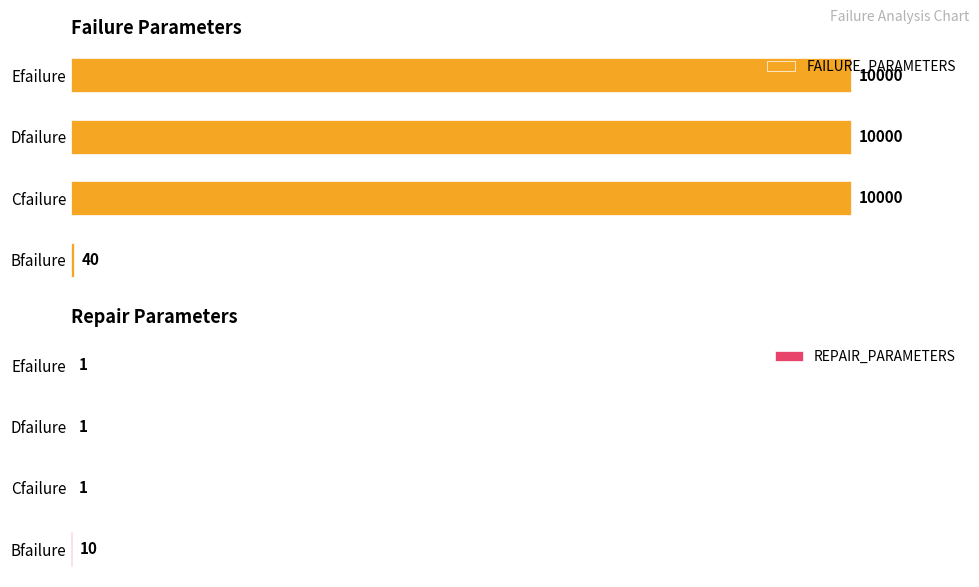

Are the bars grouped side by side (vs. stacked)?

Yes